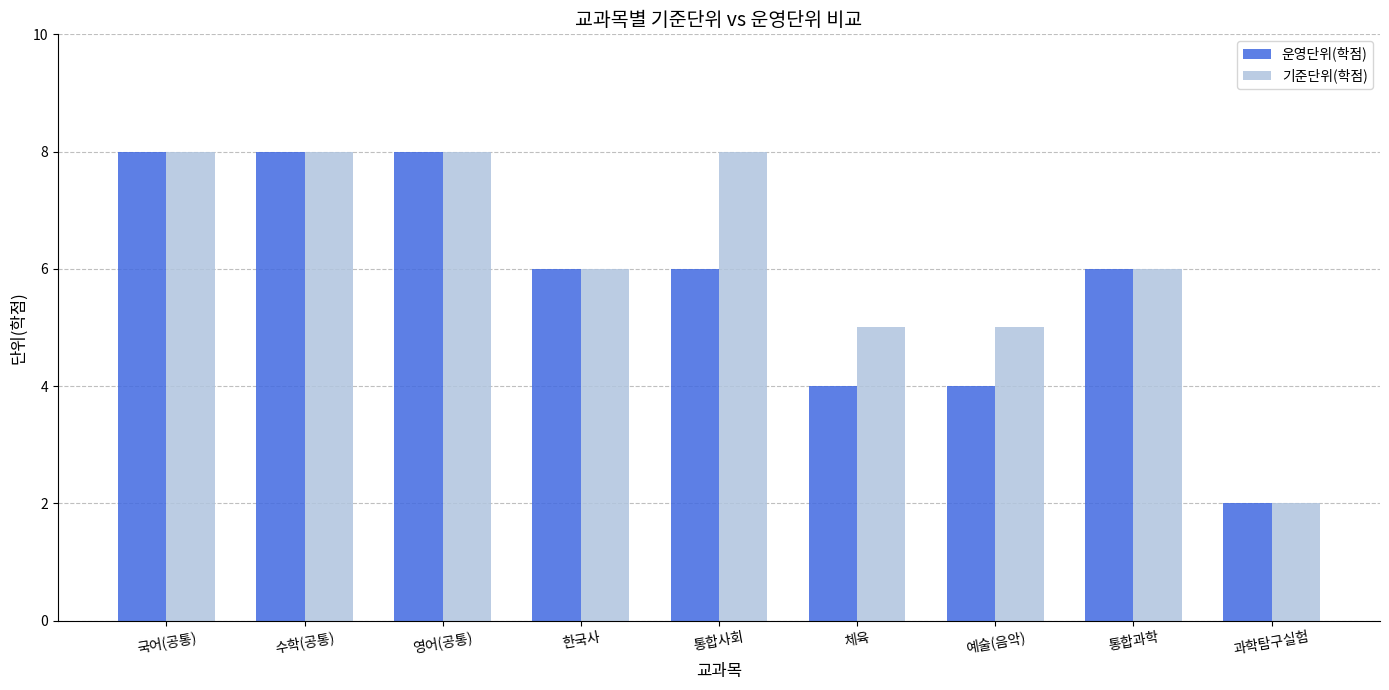

Which series has the largest total across all categories?

기준단위(학점)